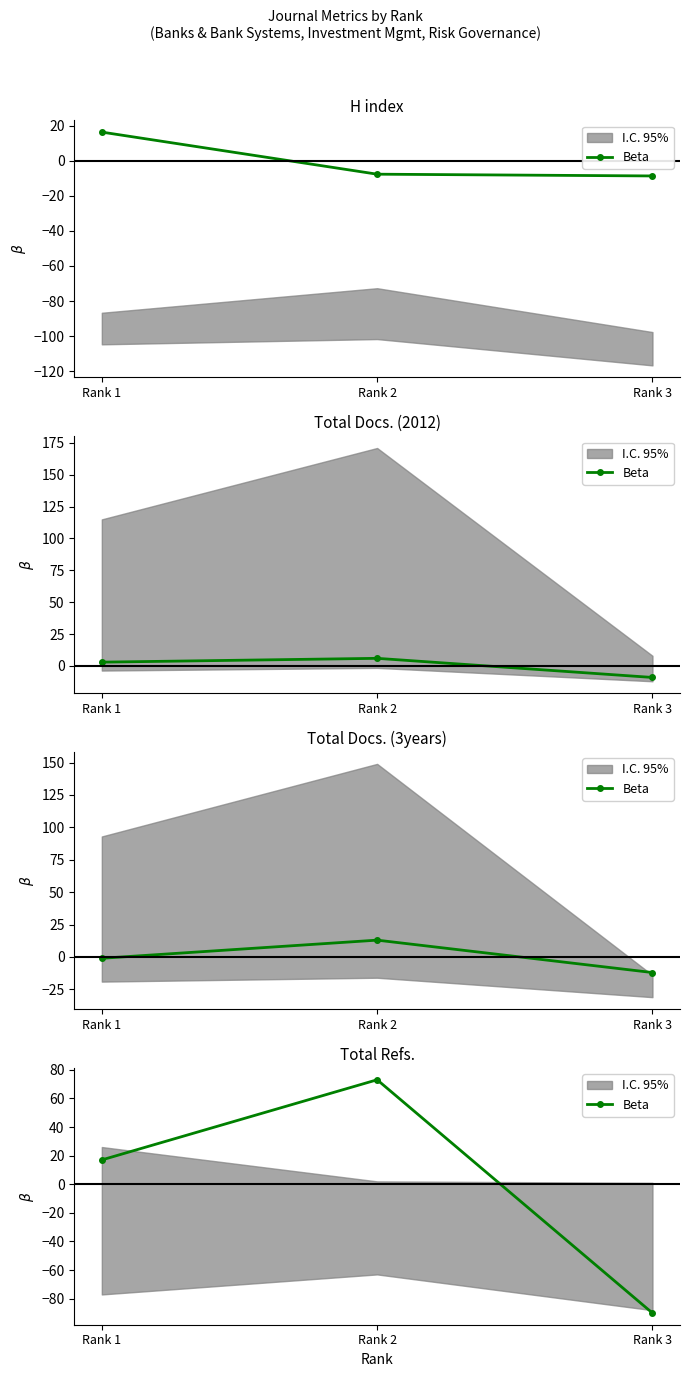

List the labels in order of value, largest first.

Rank 2, Rank 1, Rank 3